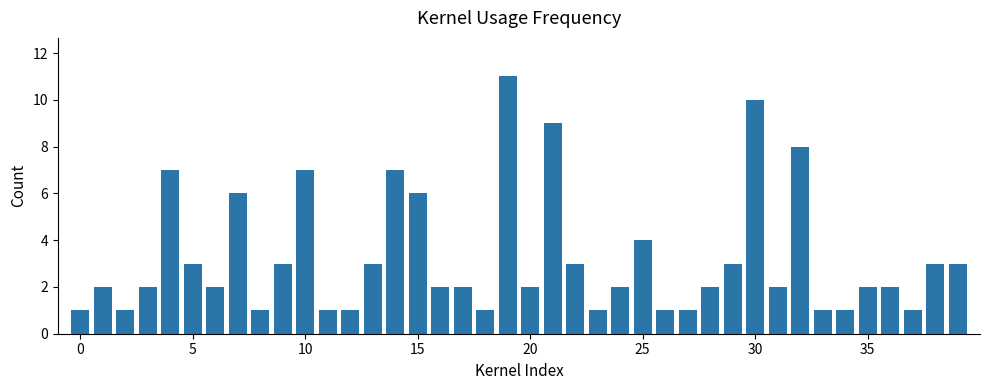

What is the maximum value shown in the chart?

11